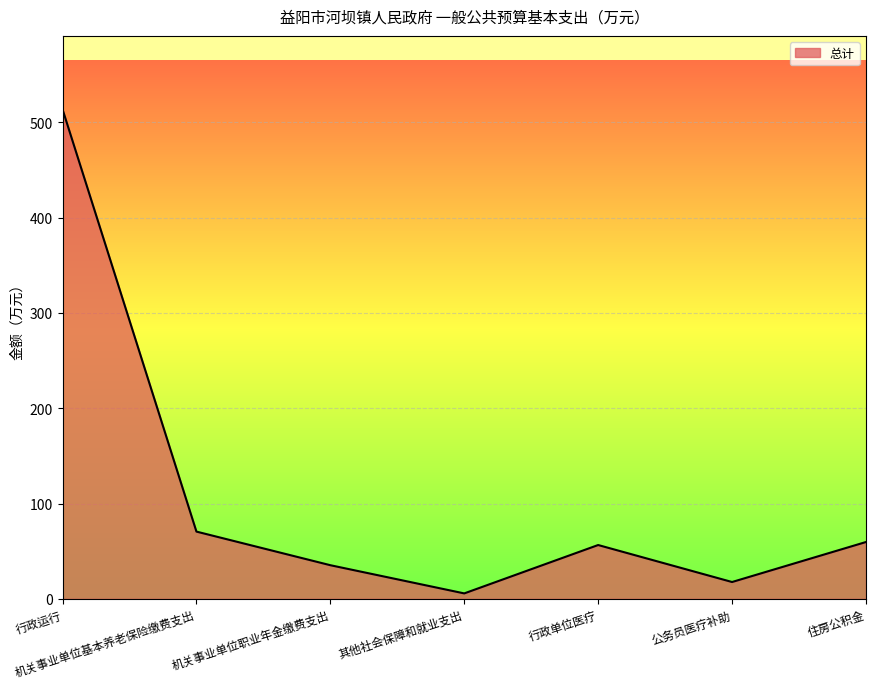

What is the difference between the values at 行政运行 and 机关事业单位职业年金缴费支出?

478.4